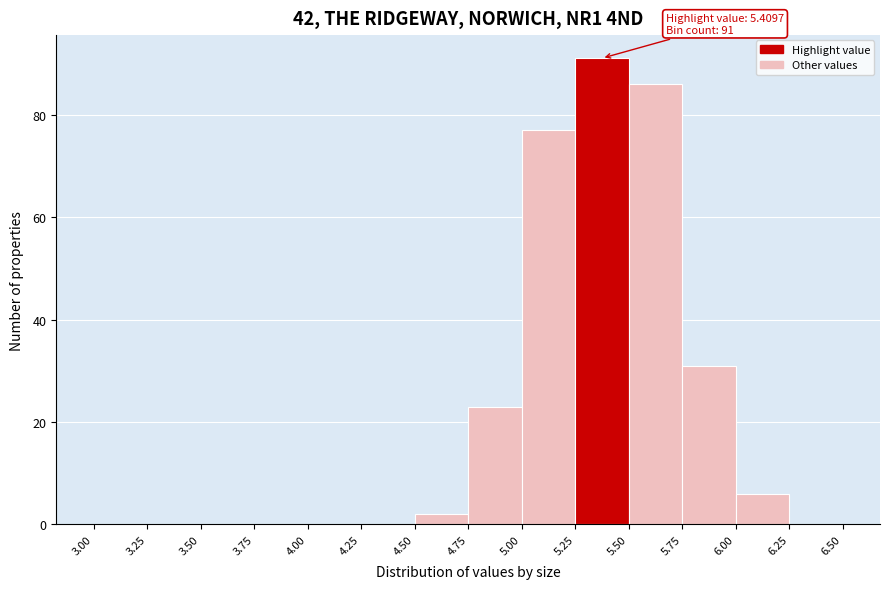

Over which range of the x-axis is the bar tallest?

5.25 to 5.50